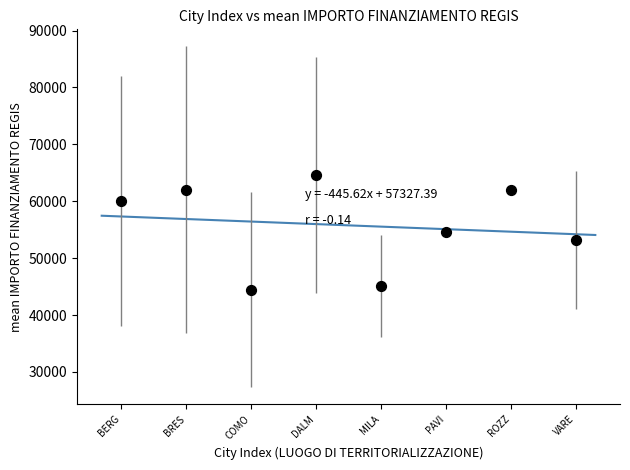

What is the average Y value?

55767.7